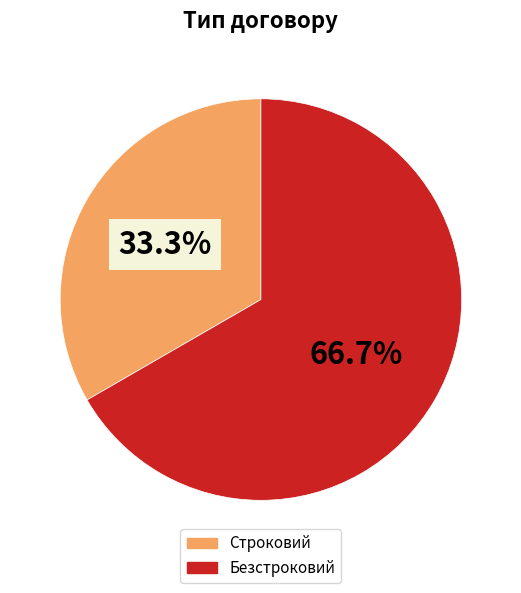

What percentage is NOT represented by Строковий?

66.7%